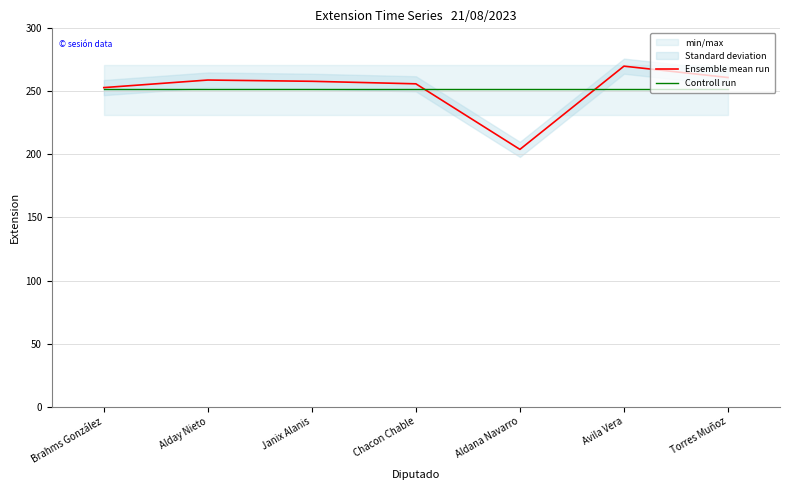

Does the chart have visible grid lines?

Yes